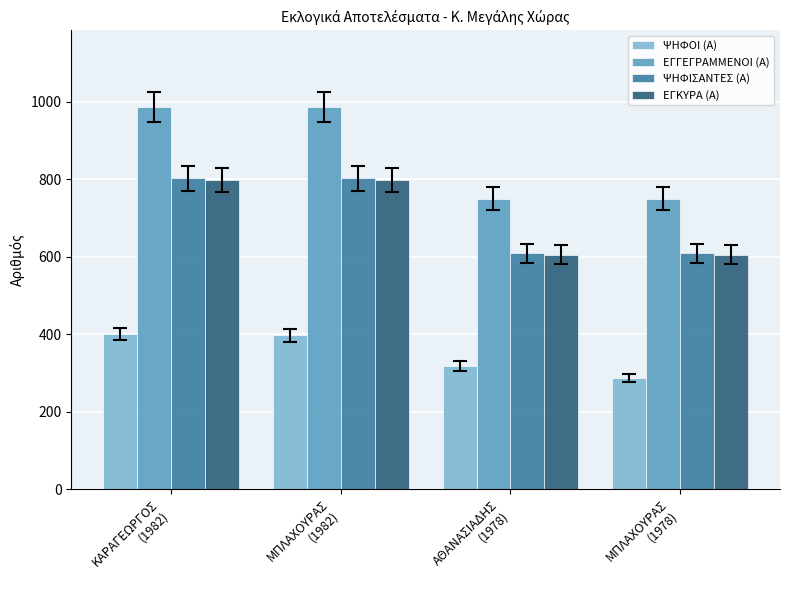

What is the maximum value shown in the chart?

987